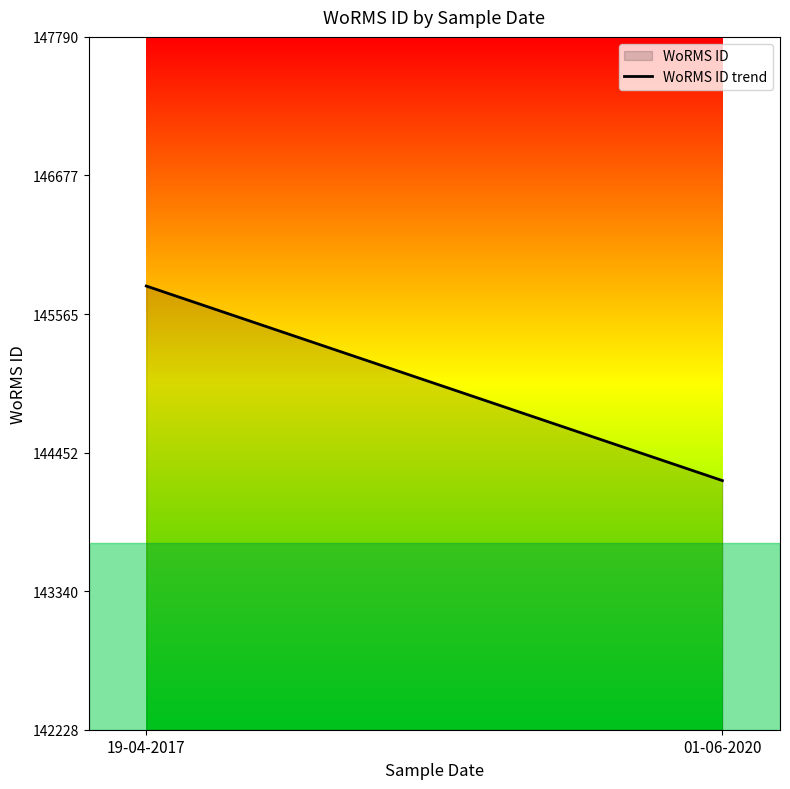

Does the chart have visible grid lines?

No